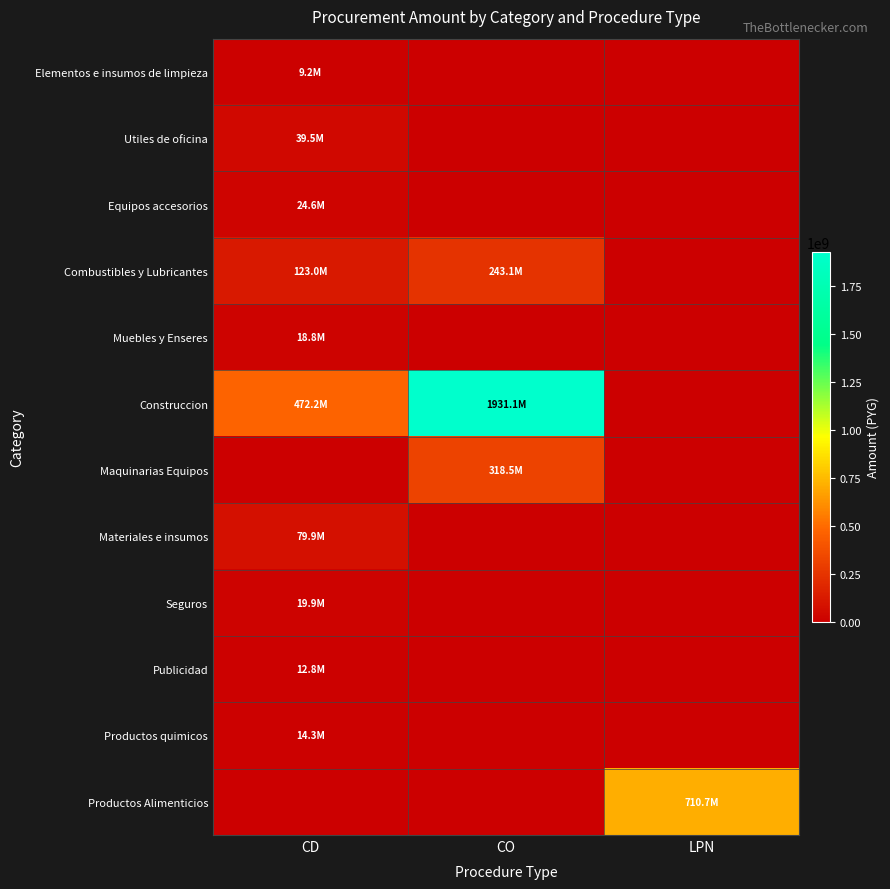

Reading right to left, transcribe all the data shown in this chart.

Elementos e insumos de limpieza: LPN=0	CO=0	CD=9172920
Utiles de oficina: LPN=0	CO=0	CD=39545500
Equipos accesorios: LPN=0	CO=0	CD=24650000
Combustibles y Lubricantes: LPN=0	CO=243069850	CD=122961000
Muebles y Enseres: LPN=0	CO=0	CD=18800000
Construccion: LPN=0	CO=1931070155	CD=472192950
Maquinarias Equipos: LPN=0	CO=318500000	CD=0
Materiales e insumos: LPN=0	CO=0	CD=79870000
Seguros: LPN=0	CO=0	CD=19920000
Publicidad: LPN=0	CO=0	CD=12780000
Productos quimicos: LPN=0	CO=0	CD=14330000
Productos Alimenticios: LPN=710720000	CO=0	CD=0